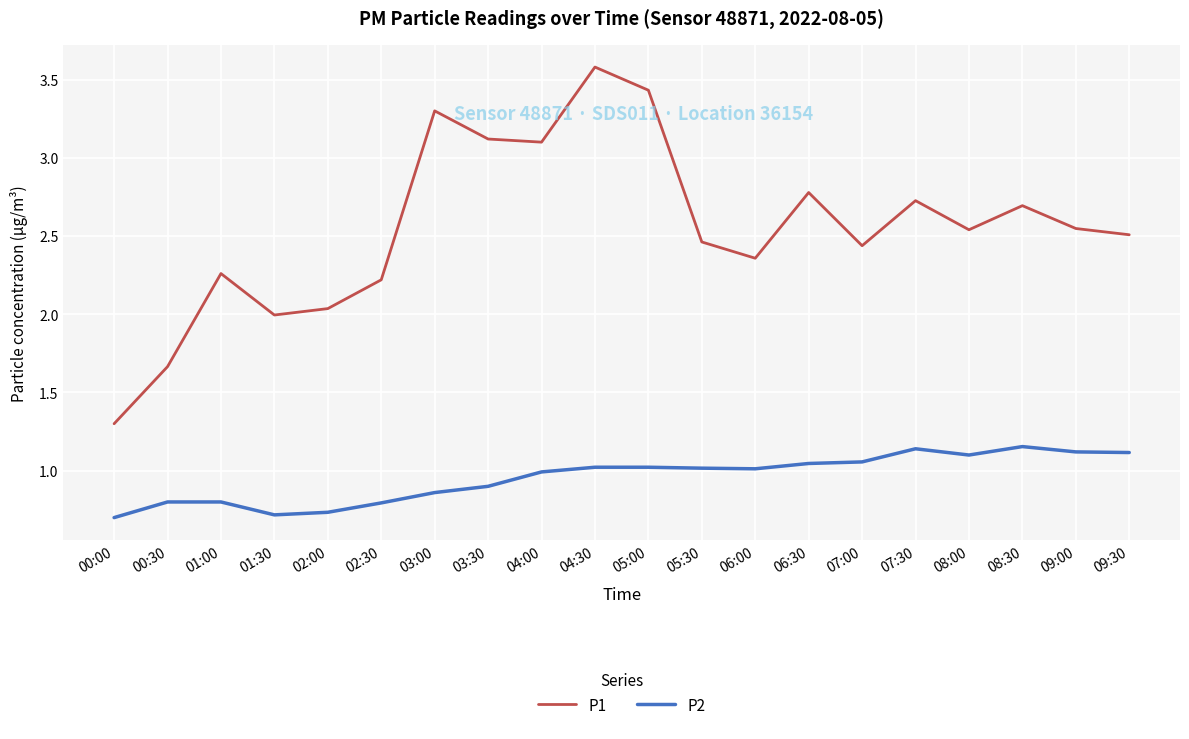

What value does the P1 series have at 04:30?

3.6